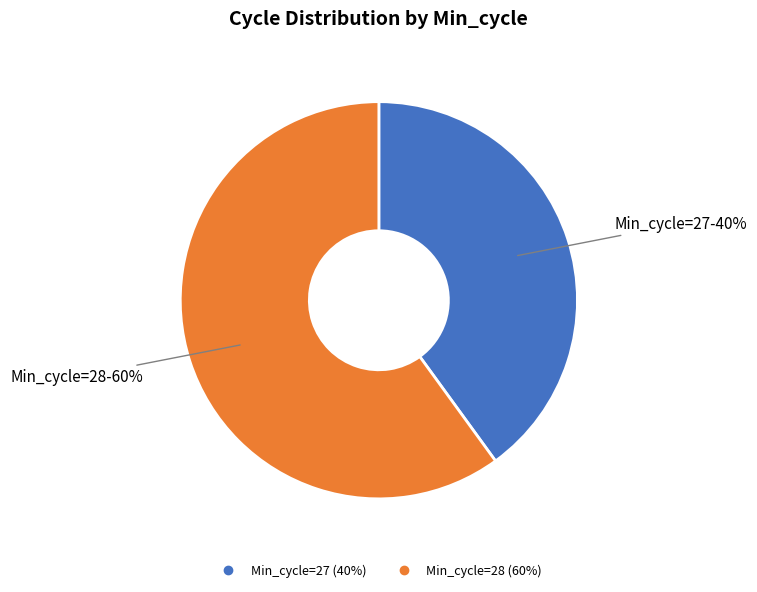

To the nearest percent, what is the difference between the largest and smallest slice percentages?

20%